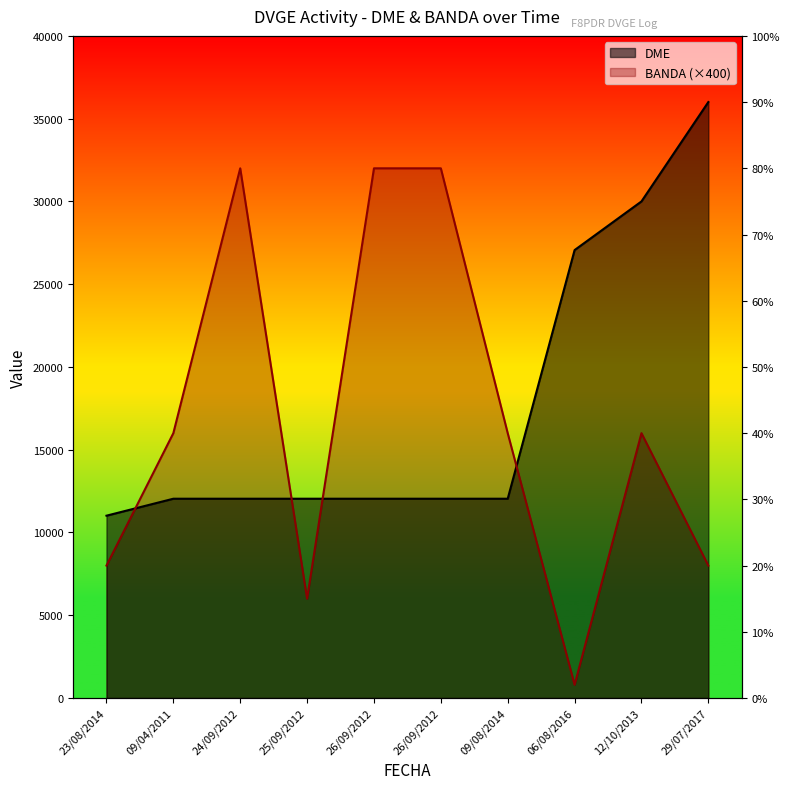

What is the label of the 4th point from the left?

25/09/2012